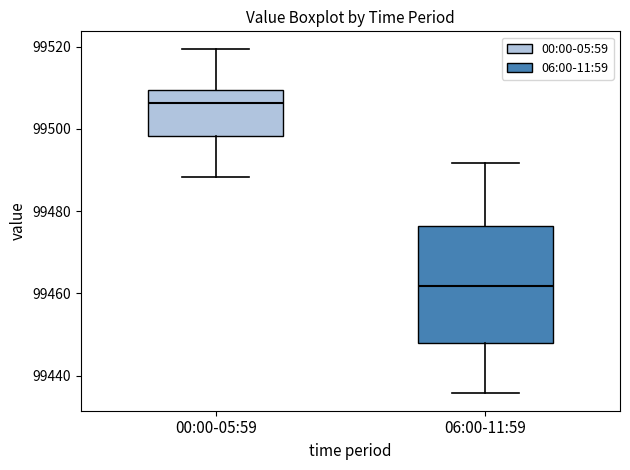

Reading left to right, transcribe this box plot: for each box, give where its median line is, the range the box spans, and where its two whiskers end, as read against the y-axis. The values are not printed on the chart, so give them approximately, as read against the axis.

00:00-05:59: median 99506, box 99498 to 99510, whiskers 99488 to 99520
06:00-11:59: median 99462, box 99448 to 99476, whiskers 99436 to 99492